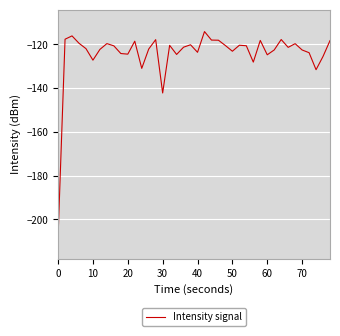

What is the difference between the maximum and minimum values?

93.8